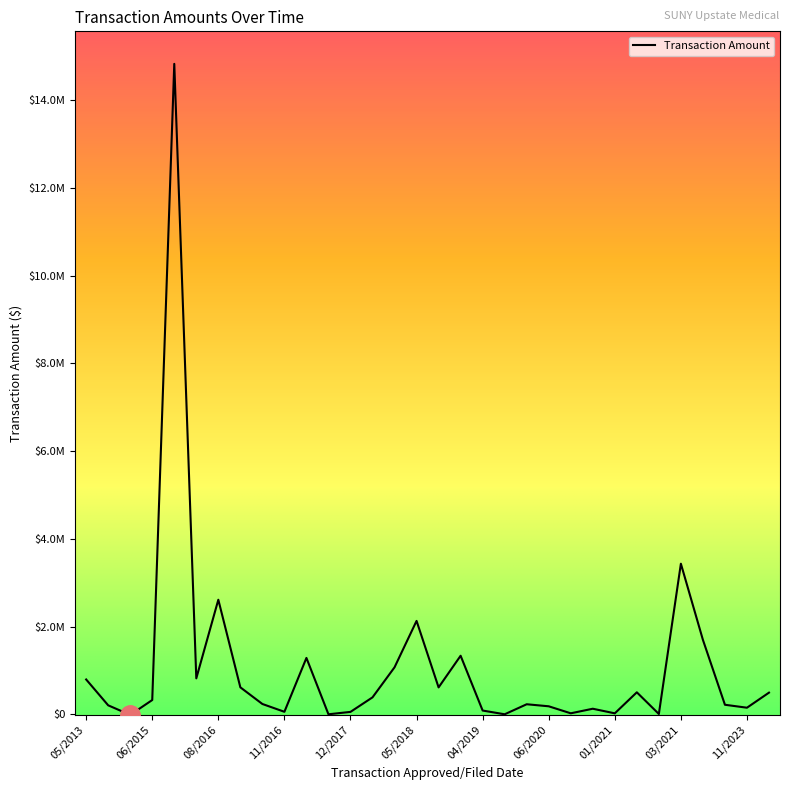

Where is the data nearest to the value 7408090?

03/2021